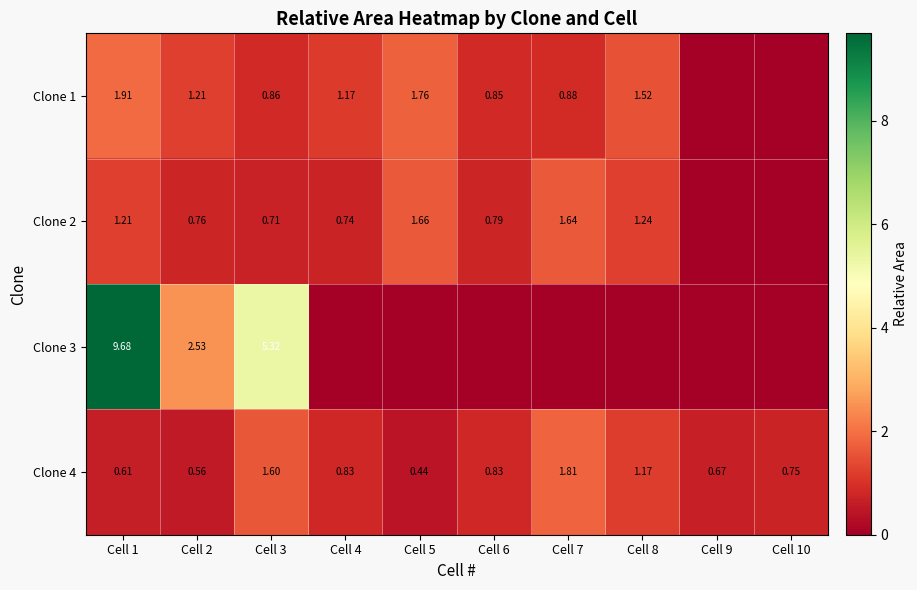

Is the value of Clone 1 at Cell 7 greater than the value of Clone 2 at Cell 4?

Yes